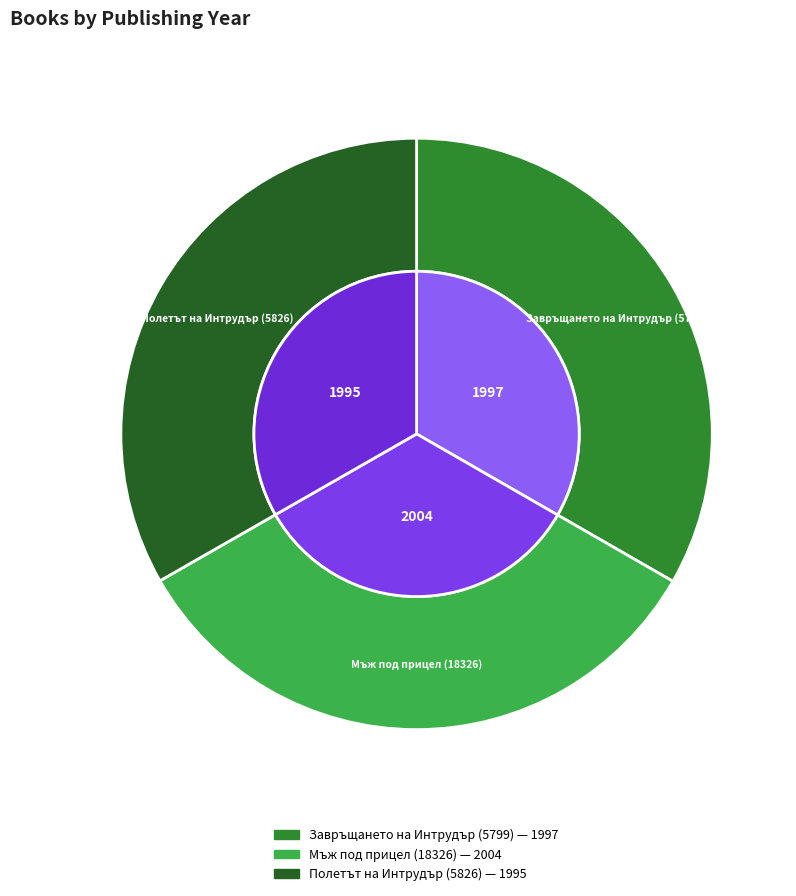

How many slices are in this pie chart?

3